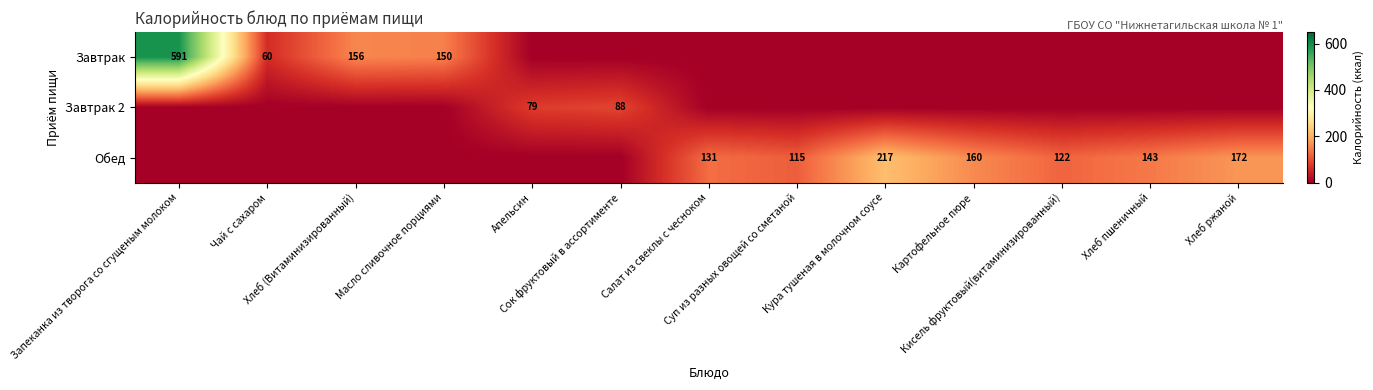

How many series are shown in this chart?

3